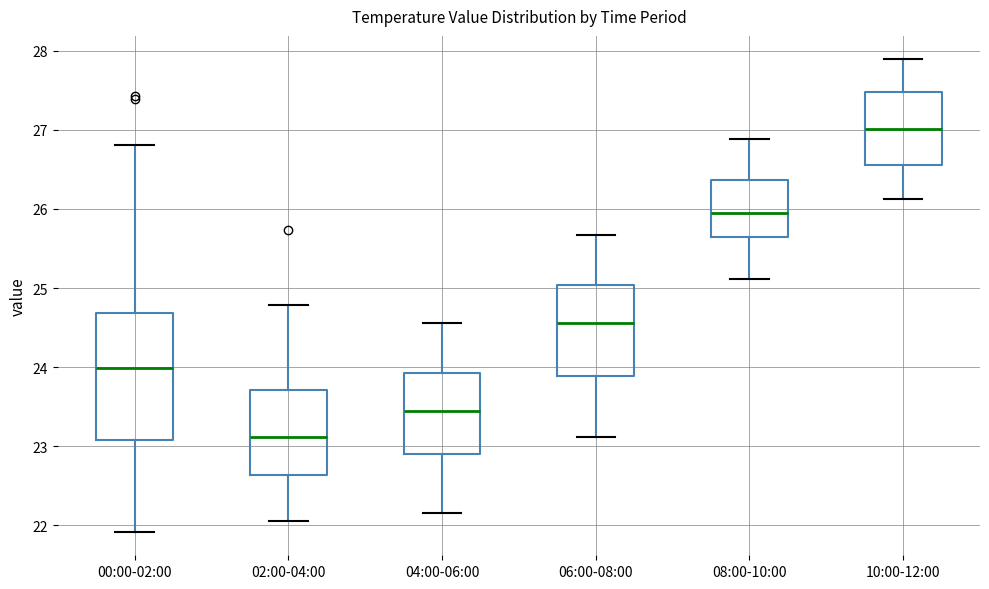

Reading left to right, transcribe this box plot: for each box, give where its median line is, the range the box spans, and where its two whiskers end, as read against the y-axis. The values are not printed on the chart, so give them approximately, as read against the axis.

00:00-02:00: median 24.0, box 23.1 to 24.7, whiskers 21.9 to 26.8
02:00-04:00: median 23.1, box 22.6 to 23.7, whiskers 22.1 to 24.8
04:00-06:00: median 23.4, box 22.9 to 23.9, whiskers 22.2 to 24.6
06:00-08:00: median 24.6, box 23.9 to 25.0, whiskers 23.1 to 25.7
08:00-10:00: median 26.0, box 25.6 to 26.4, whiskers 25.1 to 26.9
10:00-12:00: median 27.0, box 26.6 to 27.5, whiskers 26.1 to 27.9